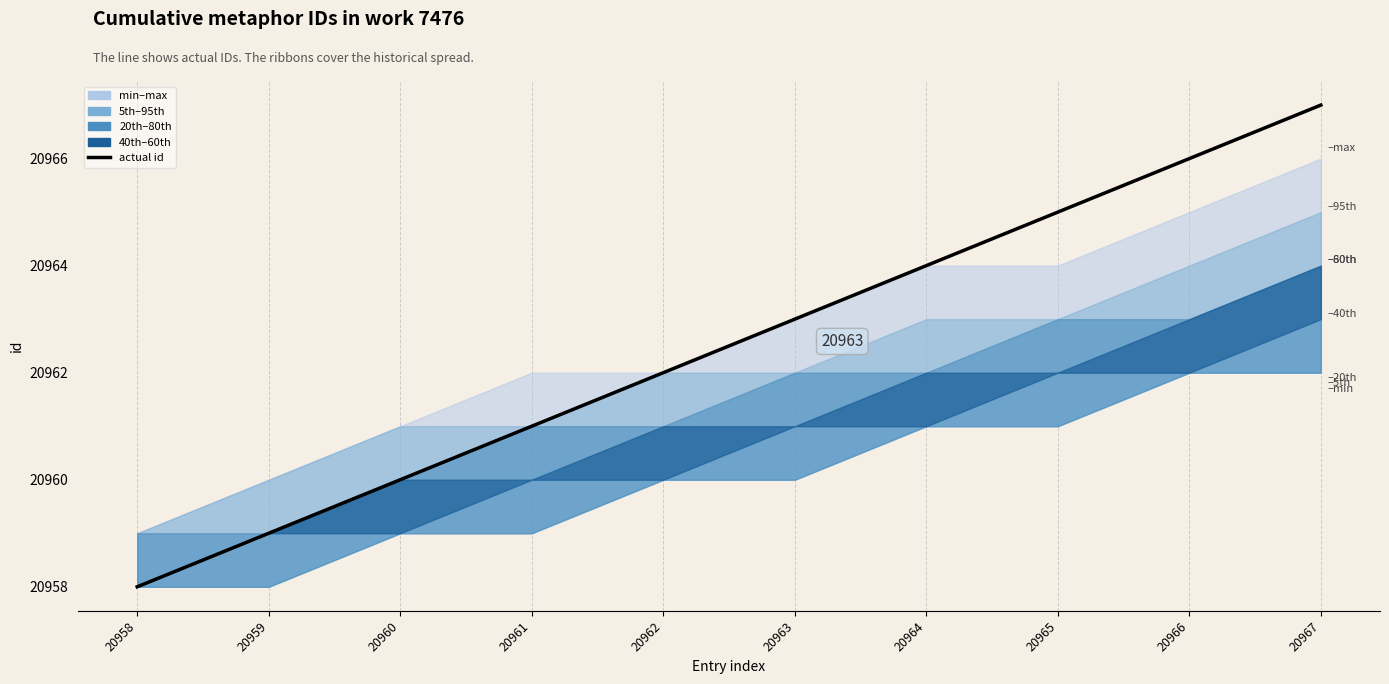

What is the difference between the second highest and second lowest values?

7